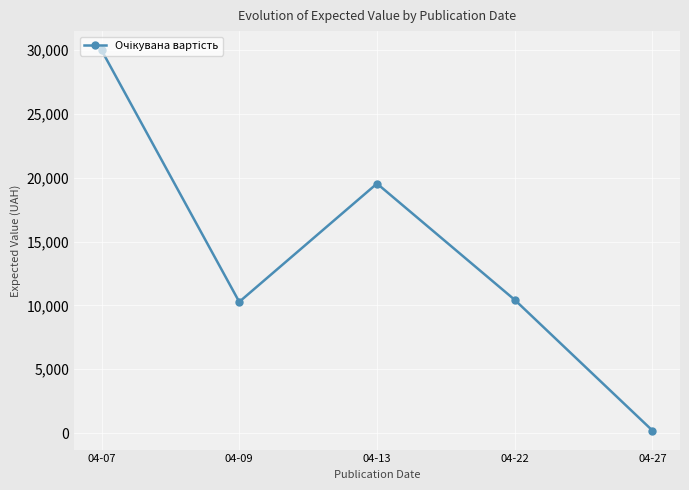

What is the difference between the maximum and second lowest values?

19719.2